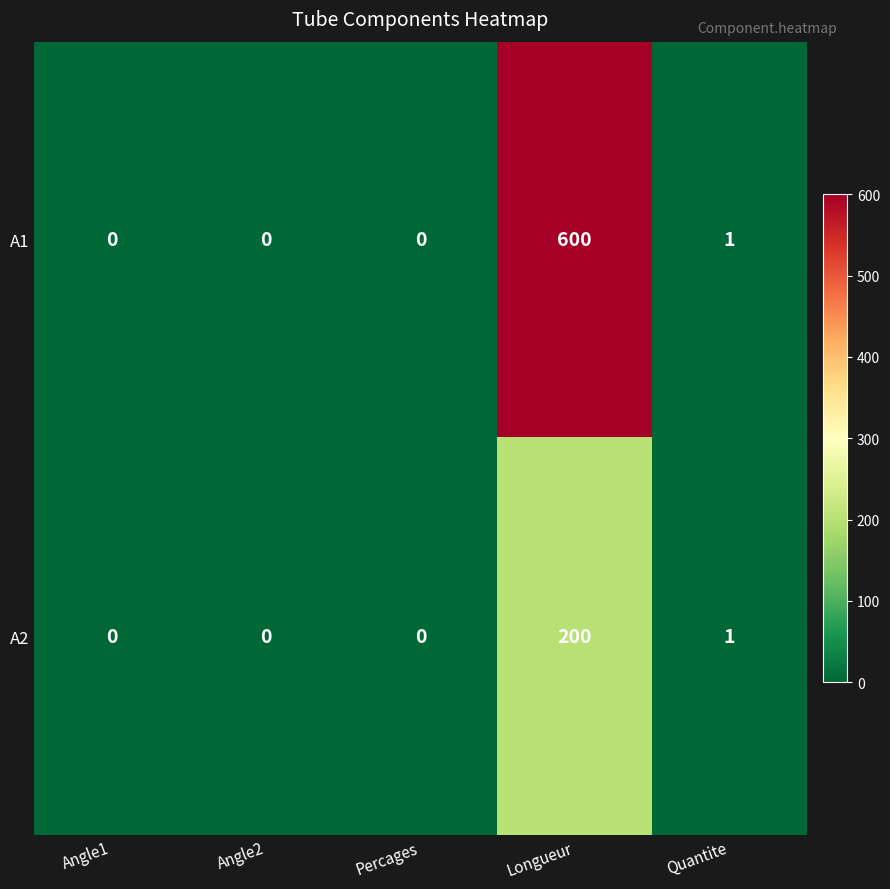

How many values in the A1 series exceed 0?

2